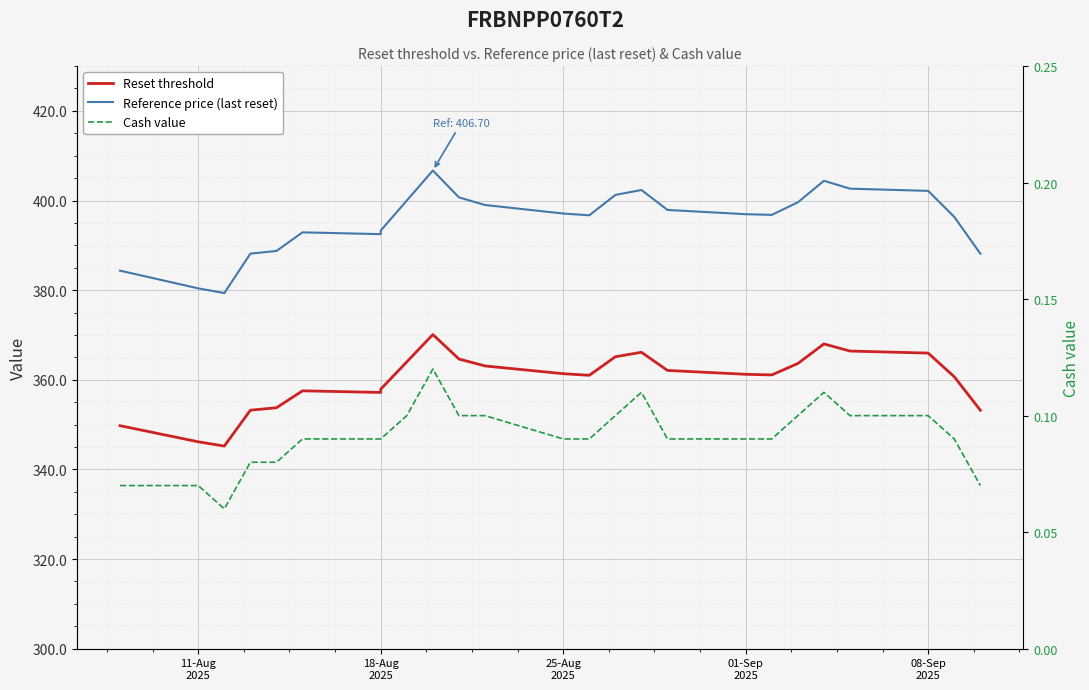

What is the maximum value shown in the chart?

406.7